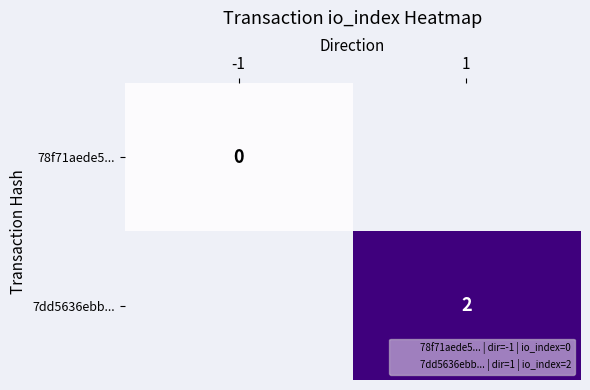

At how many categories does at least one series exceed 1?

1